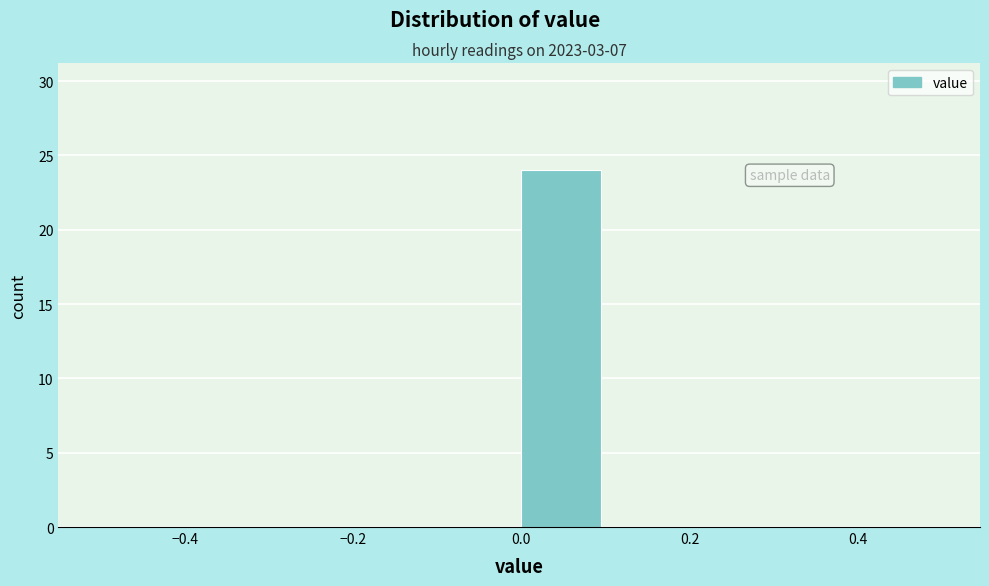

Reading left to right, transcribe this chart: for each bar, give the range it covers on the x-axis and its height. The values are not printed on the chart, so give them approximately, as read against the axis.

-0.5 to -0.4: 0
-0.4 to -0.3: 0
-0.3 to -0.2: 0
-0.2 to -0.1: 0
-0.1 to 0.0: 0
0.0 to 0.1: 24
0.1 to 0.2: 0
0.2 to 0.3: 0
0.3 to 0.4: 0
0.4 to 0.5: 0